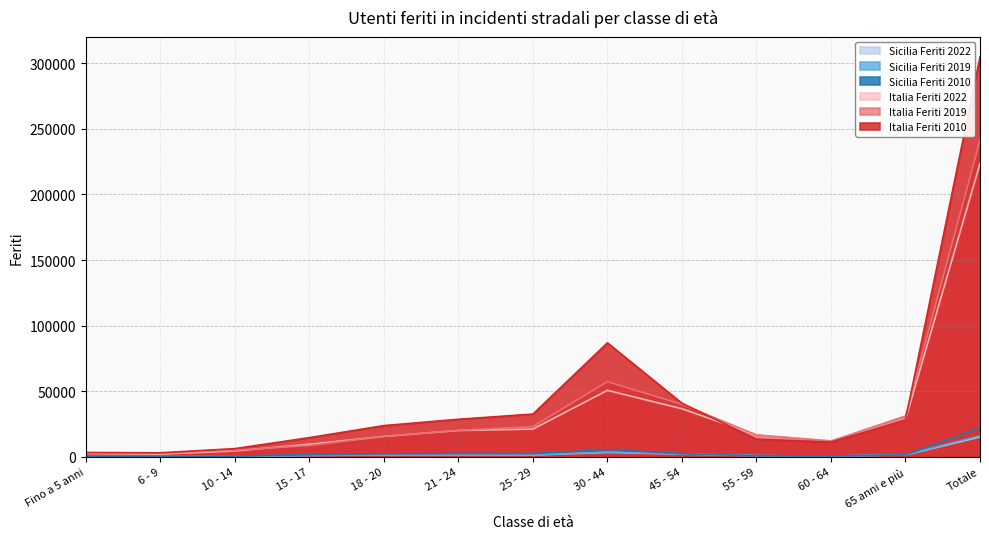

Which label corresponds to the smallest value in the chart?

6 - 9